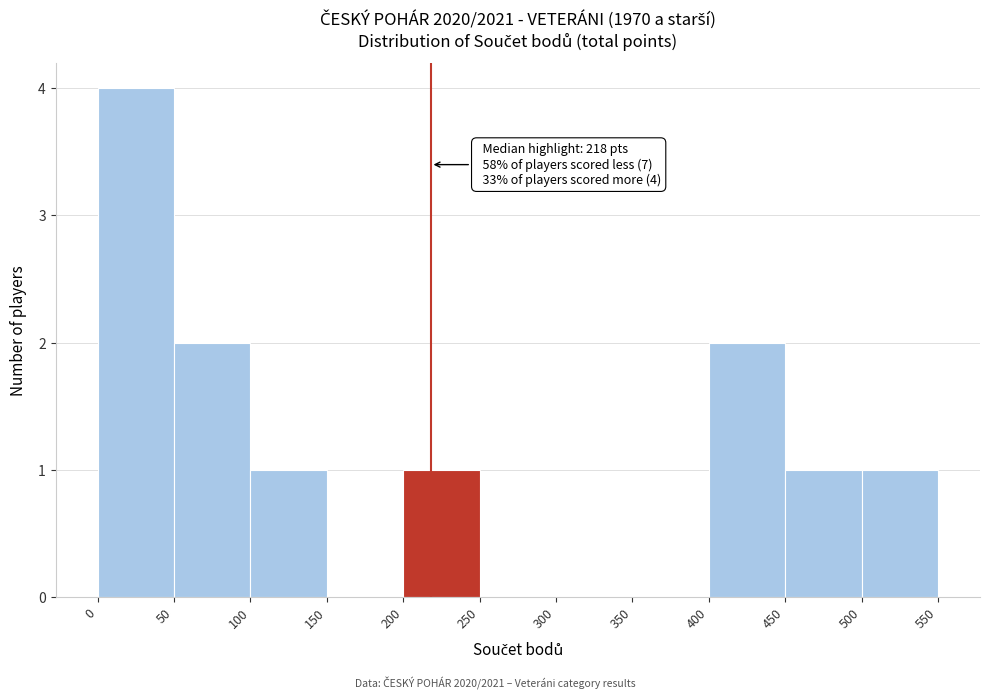

Which range on the x-axis has the tallest bar?

0 to 50